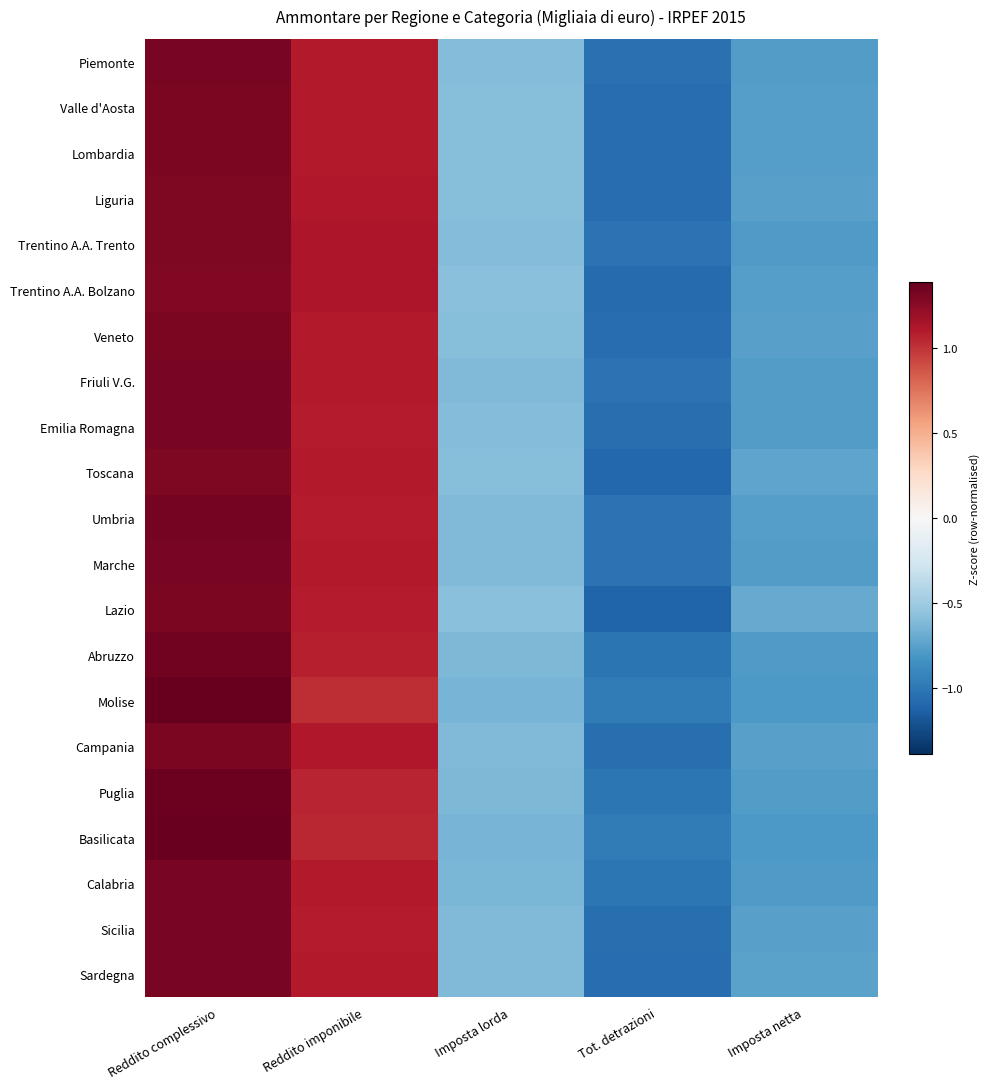

What is the total value across all series at Imposta netta?

-16.1